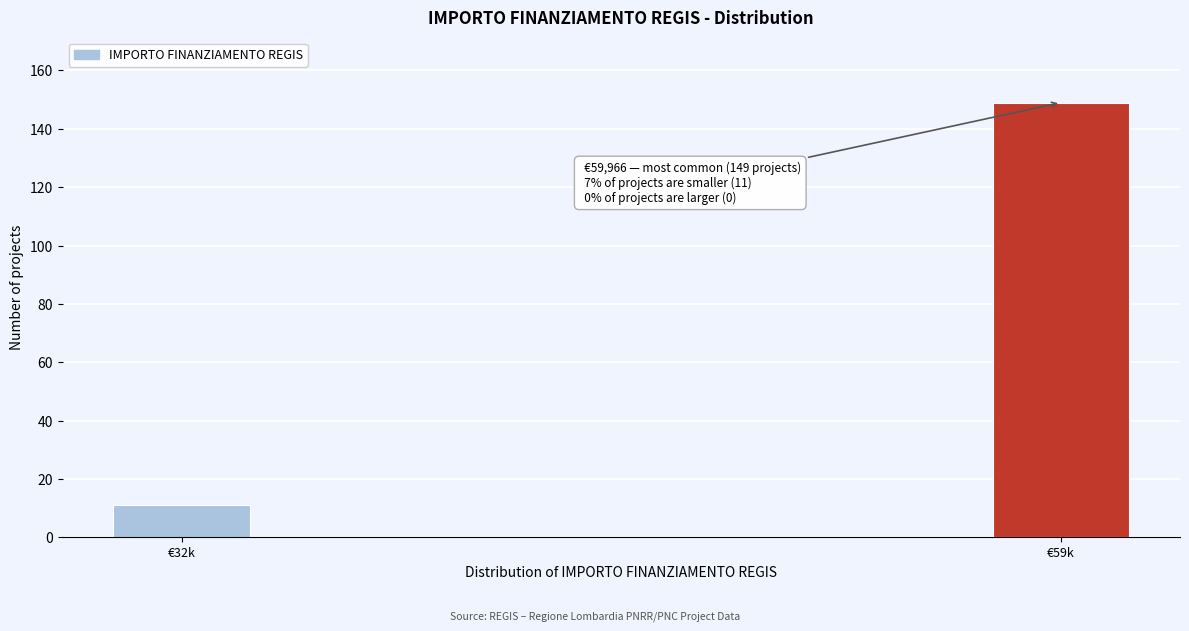

Reading right to left, extract all data points from this chart.

€59k=149	€32k=11